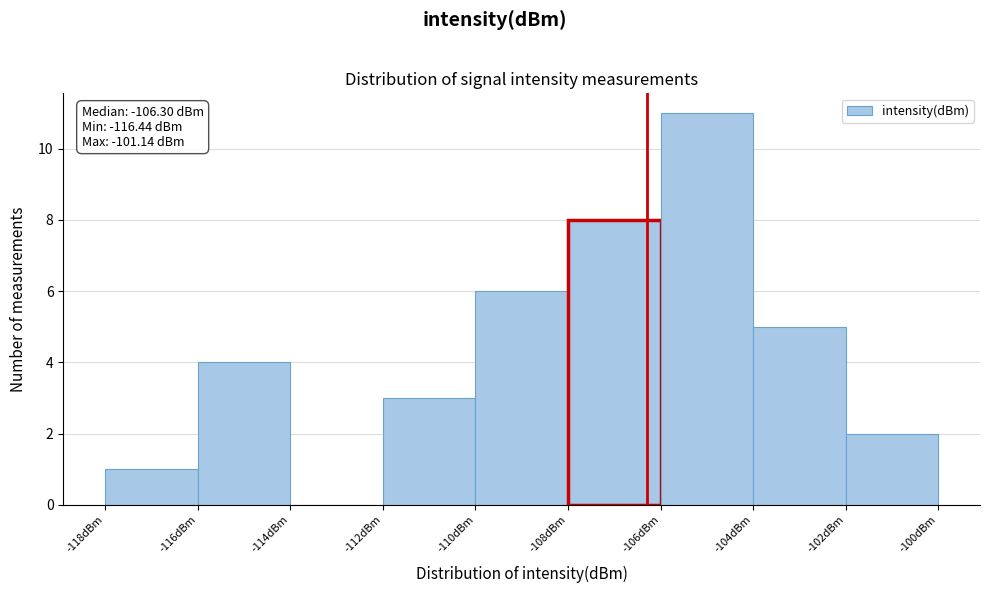

Over which range of the x-axis is the bar tallest?

-106 to -104